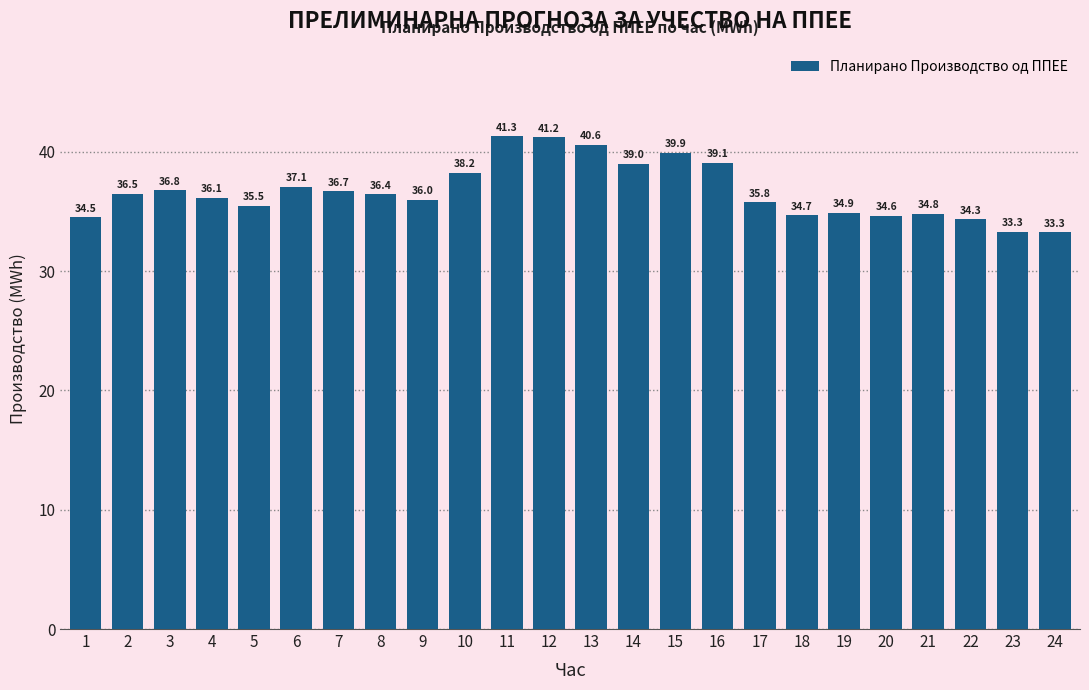

Which has a higher value, 15 or 8?

15